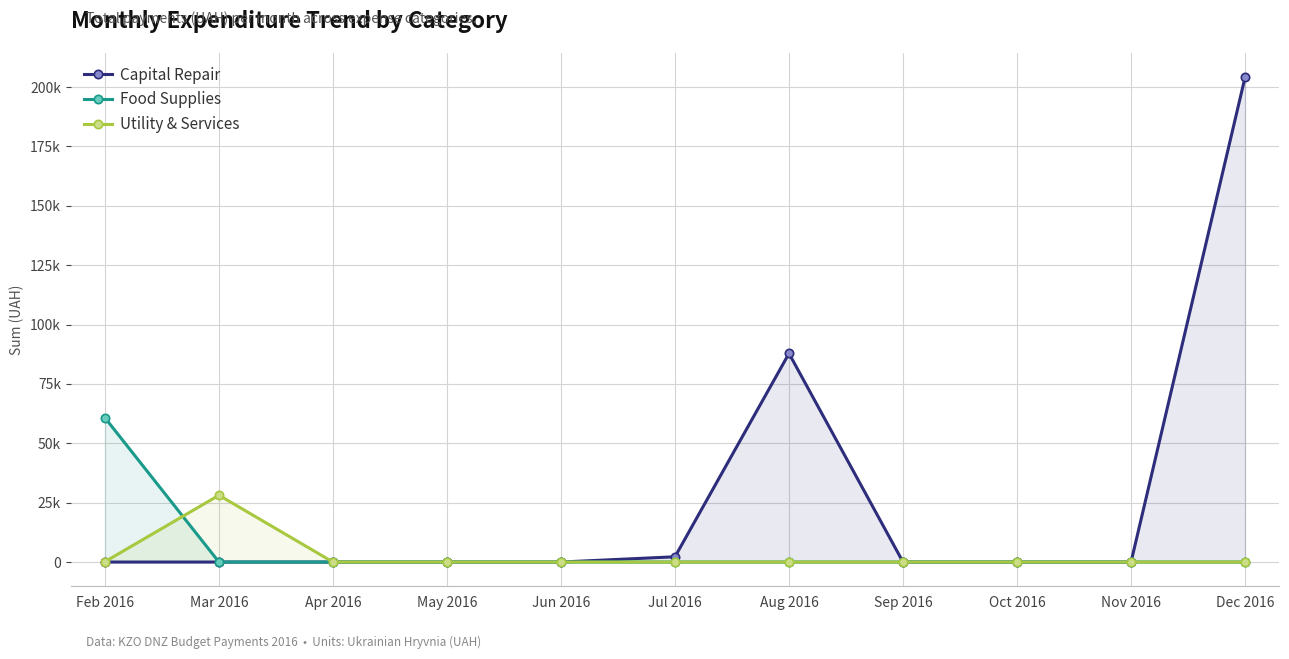

How many values in the Capital Repair series exceed 0?

3